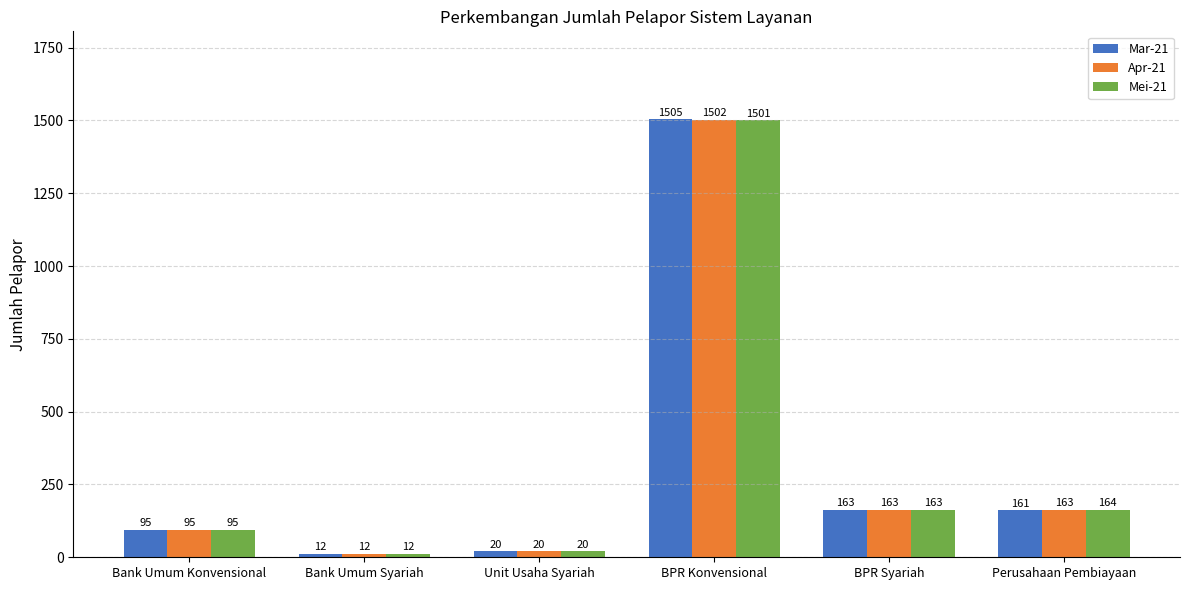

What is the label of the 6th bar from the left?

Perusahaan Pembiayaan